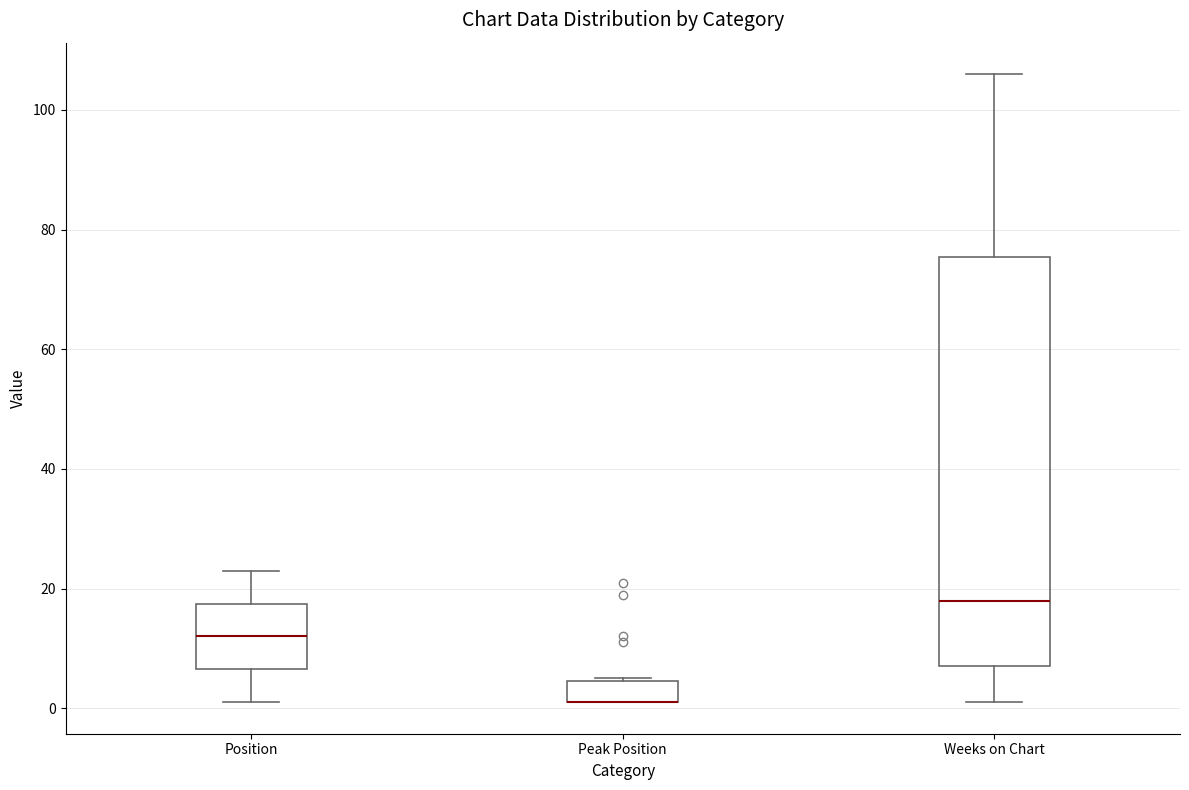

Comparing the boxes themselves (not the whiskers), which one is the tallest?

Weeks on Chart